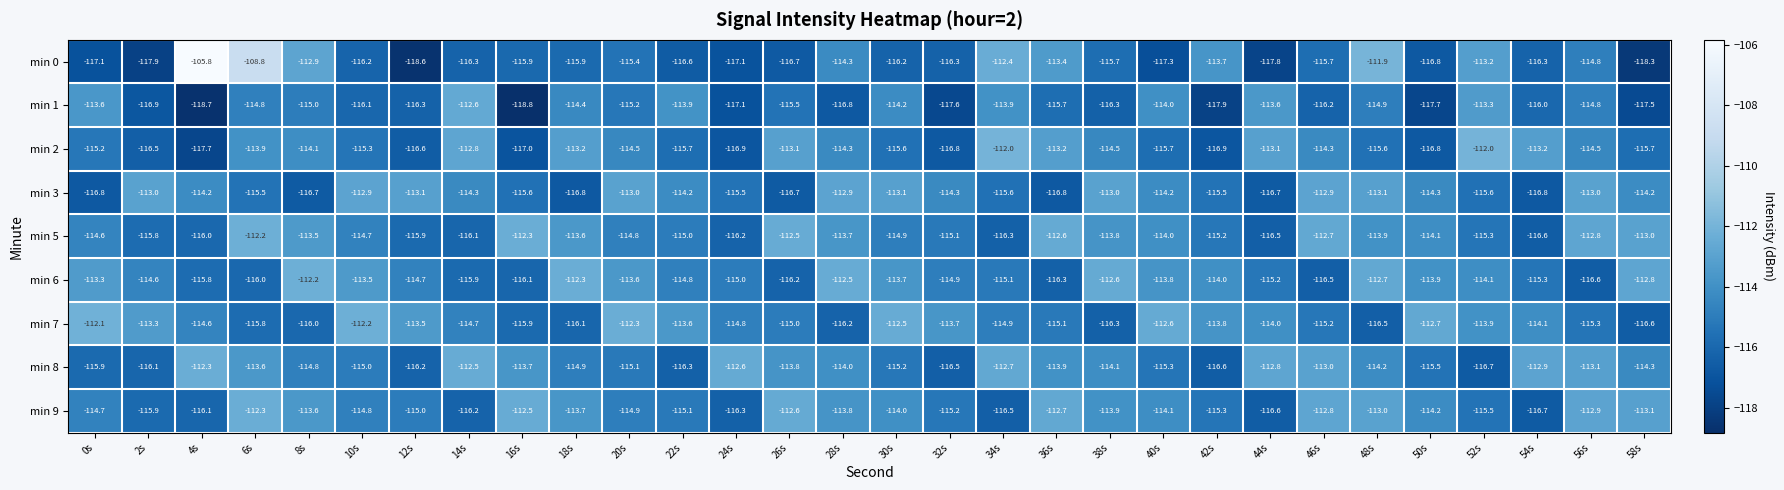

The min 9 series shows -23.7 at 50s. True or false?

False